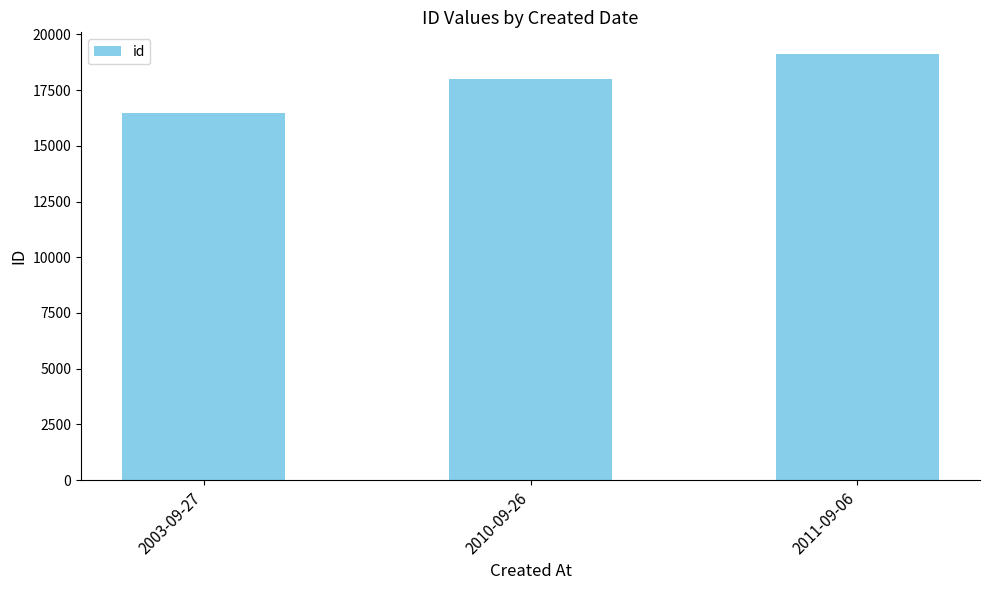

The value at 2003-09-27 is 16490. True or false?

True